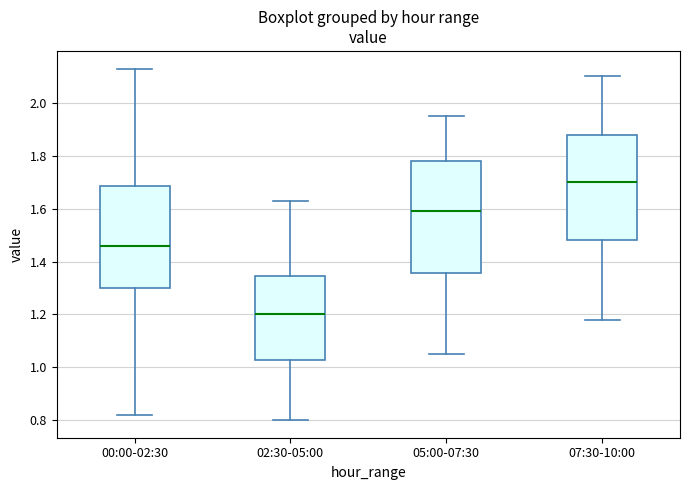

Where does the upper whisker of the box for 02:30-05:00 end on the y-axis? The values are not printed on the chart, so give them approximately, as read against the axis.

1.64